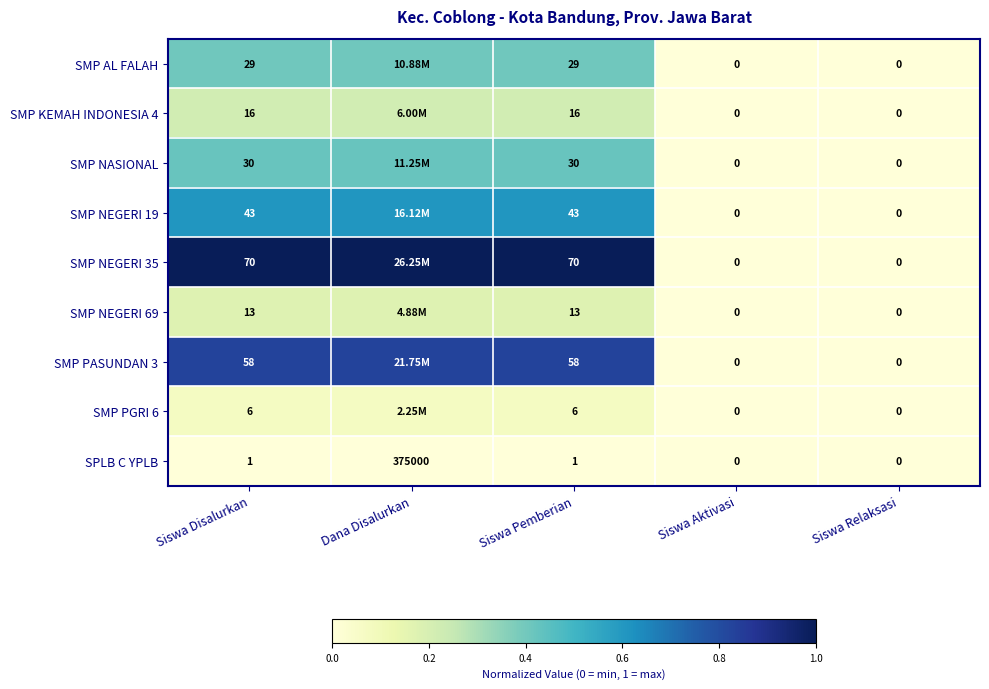

At how many categories does at least one series exceed 0?

3